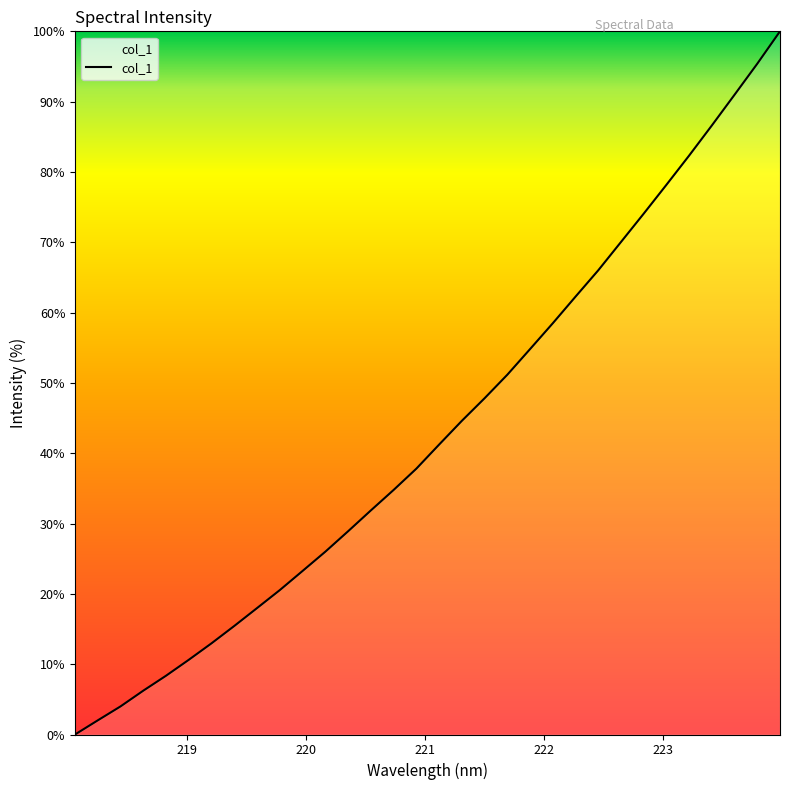

What is the greatest value displayed?

100.0